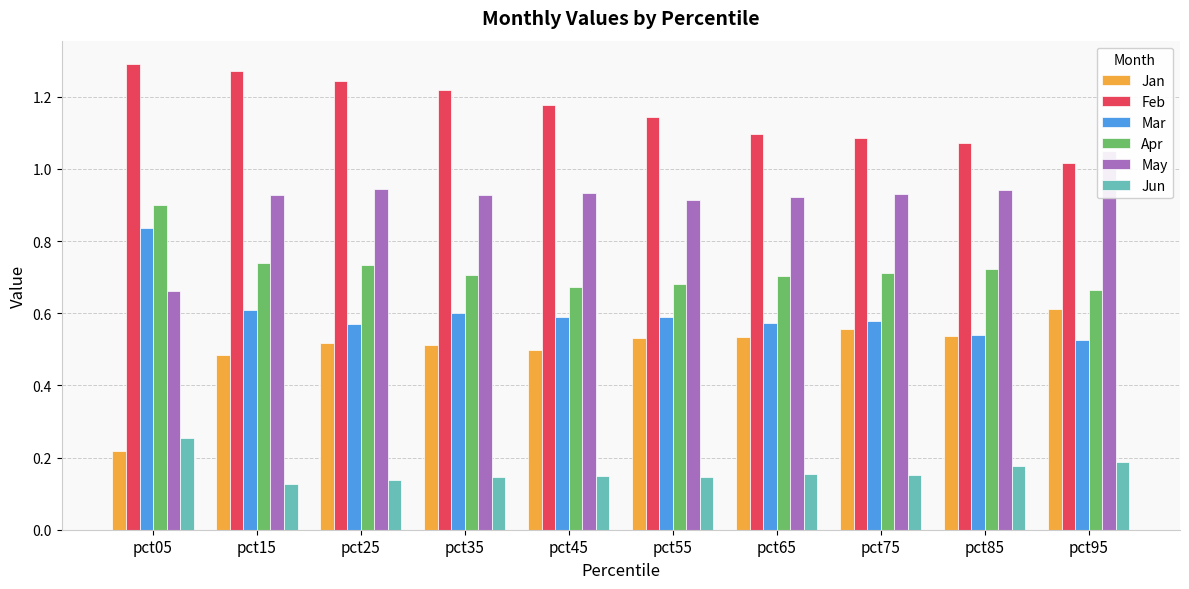

What is the sum of the Jan values at pct85 and pct45?

1.0